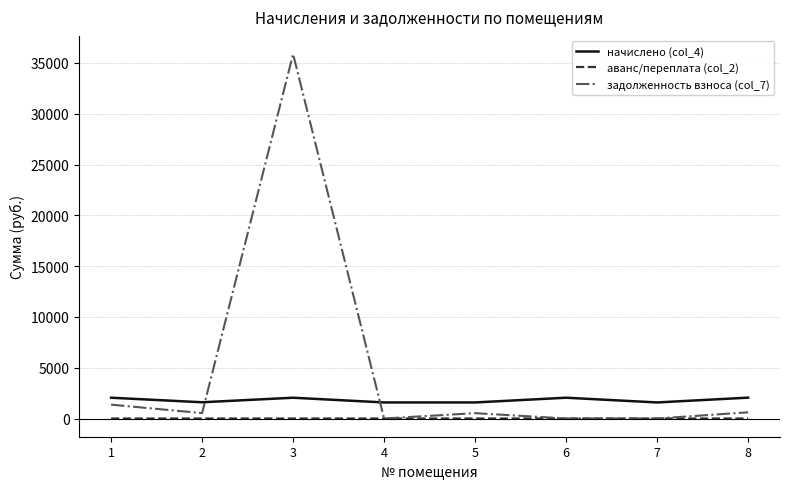

Rank the series by their average value, from highest to lowest.

задолженность взноса (col_7), начислено (col_4), аванс/переплата (col_2)